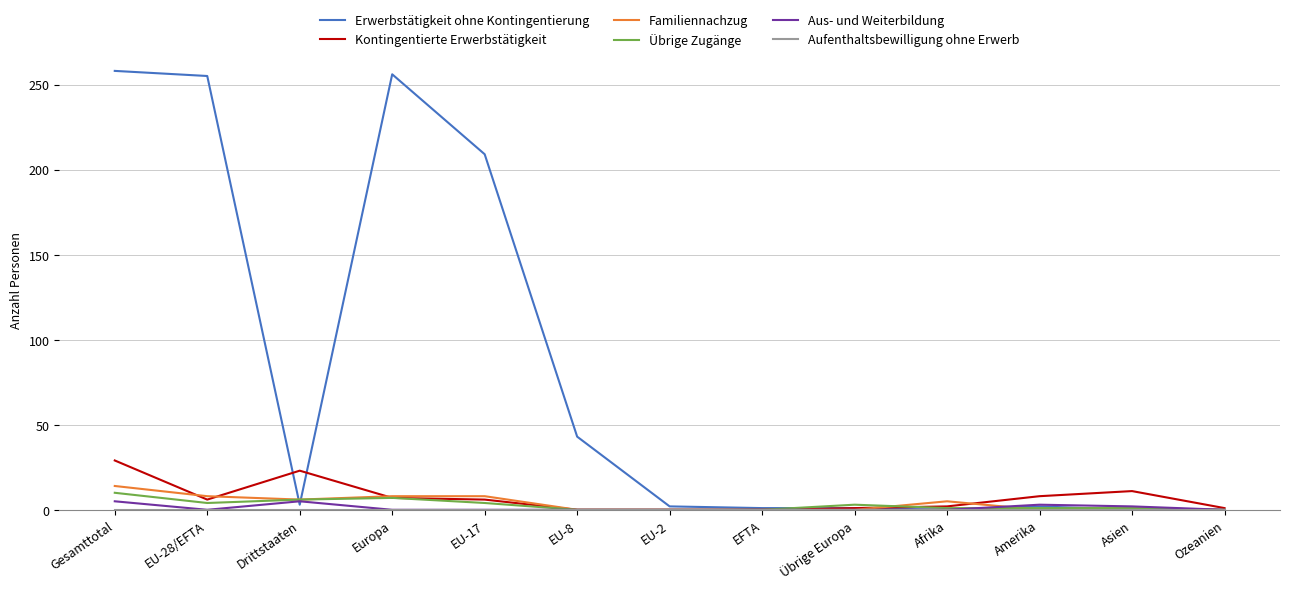

What is the difference between the second highest and second lowest values in the Aus- und Weiterbildung series?

5